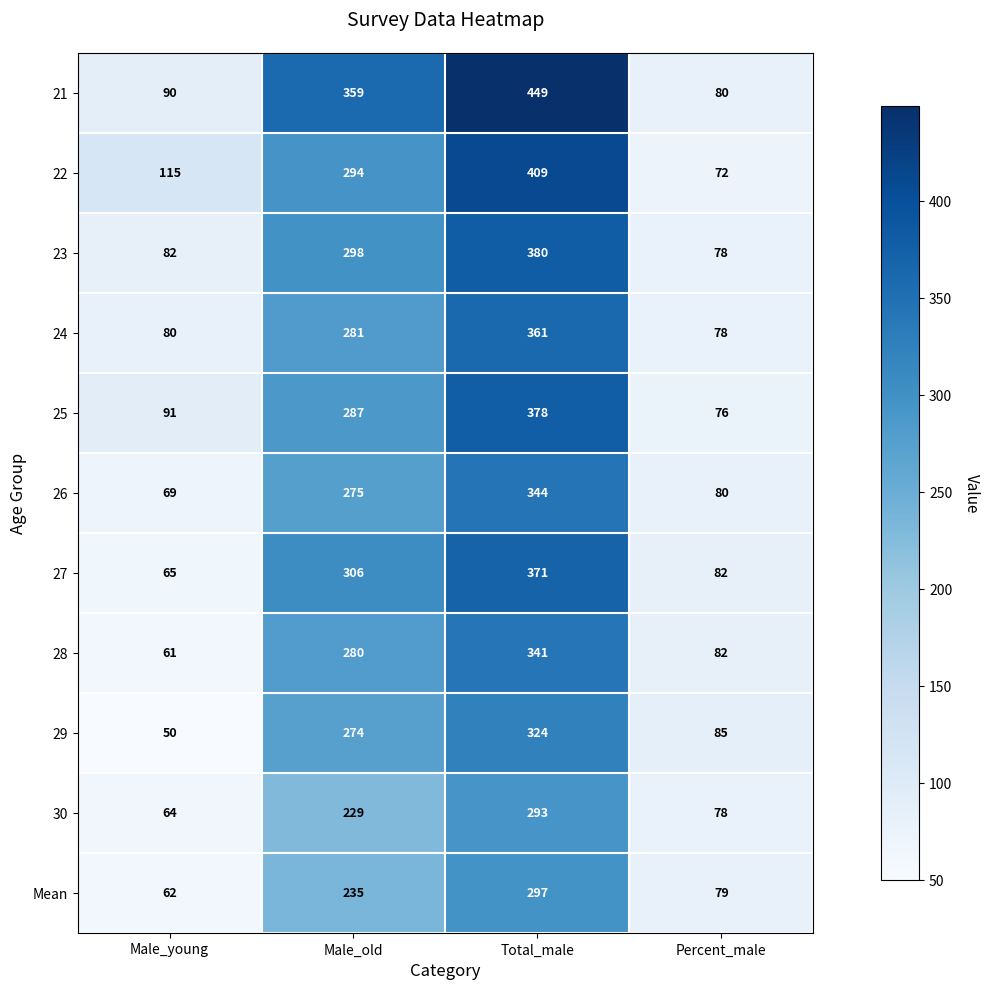

Which series has the largest total across all categories?

21